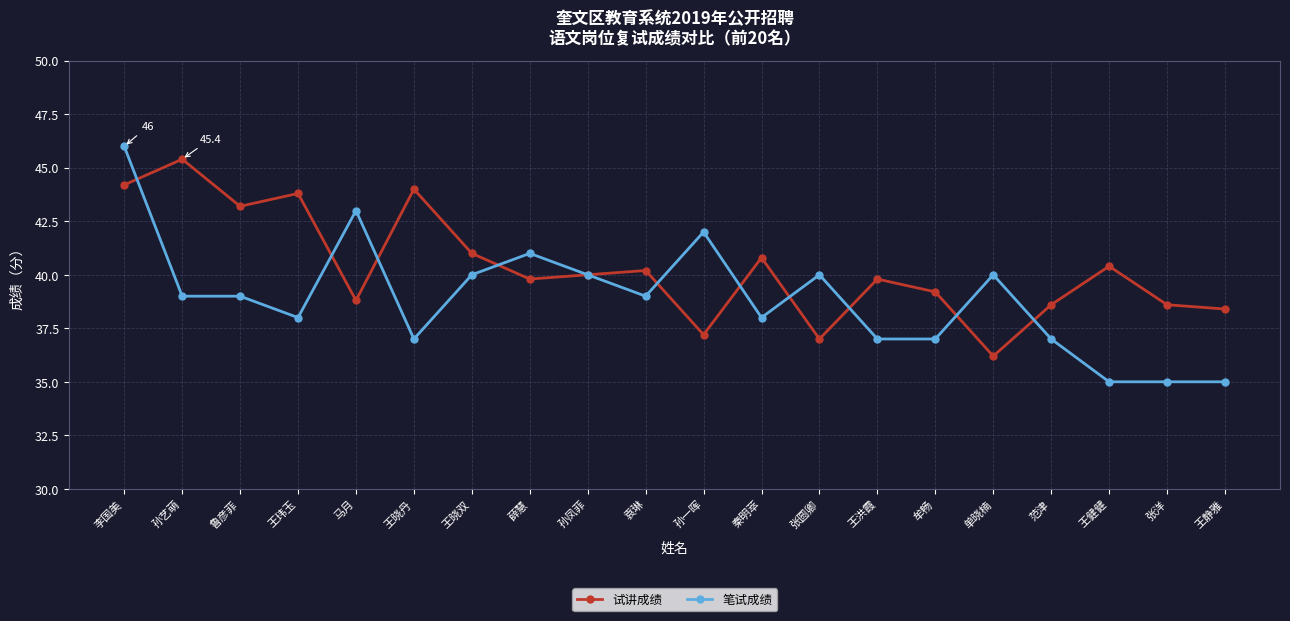

What is the label of the 10th point from the right?

孙一晖